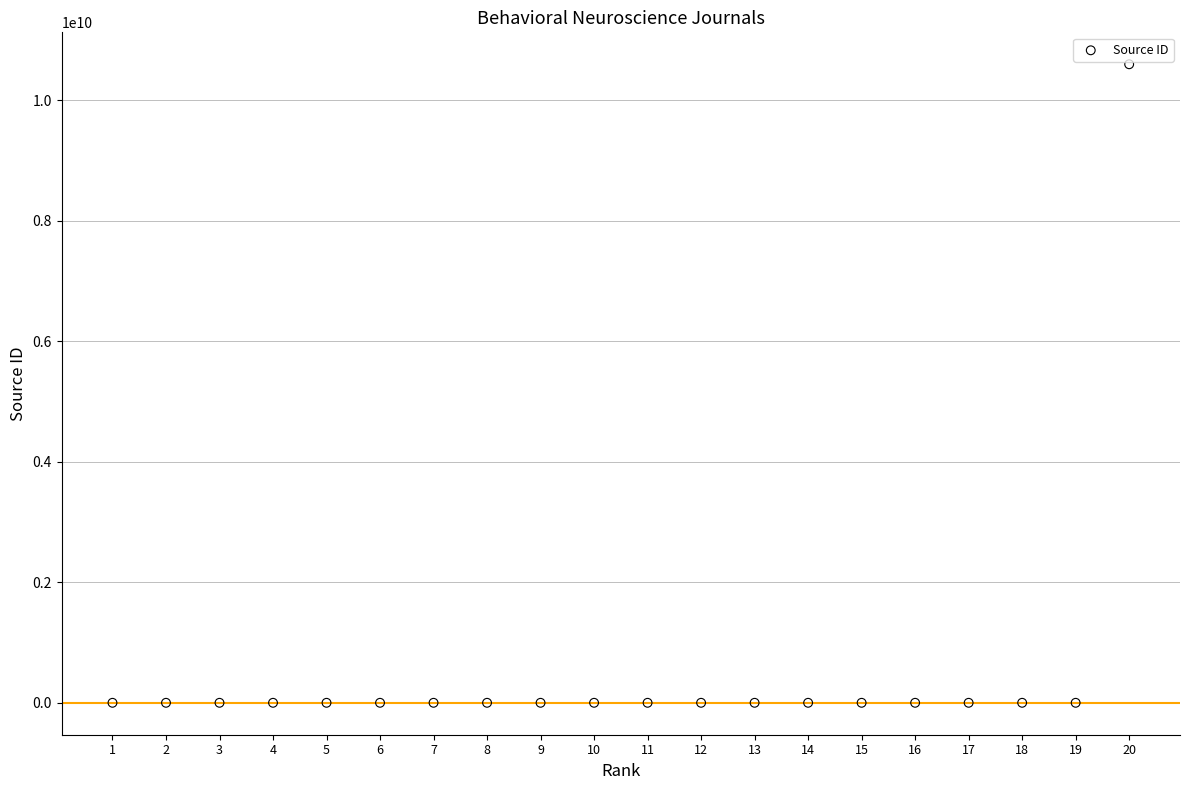

What is the range of Y values (max minus min)?

10600141337